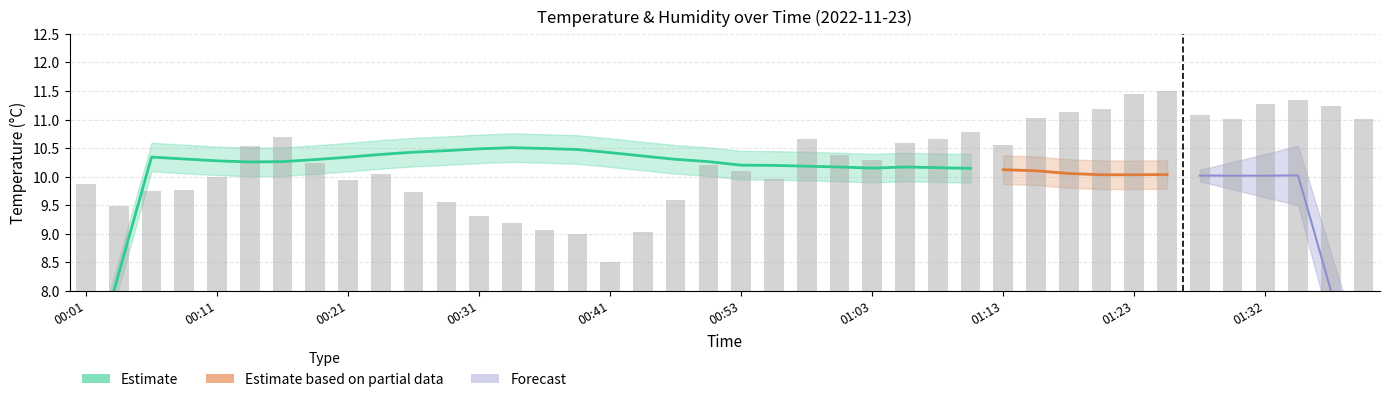

Reading left to right, what are all the values shown in this chart?

00:01=9.9	00:03=9.5	00:06=9.7	00:08=9.8	00:11=10.0	00:13=10.5	00:16=10.7	00:18=10.2	00:21=9.9	00:23=10.0	00:26=9.7	00:28=9.6	00:31=9.3	00:33=9.2	00:36=9.1	00:38=9.0	00:41=8.5	00:43=9.0	00:48=9.6	00:51=10.2	00:53=10.1	00:56=10.0	00:58=10.7	01:01=10.4	01:03=10.3	01:06=10.6	01:08=10.7	01:11=10.8	01:13=10.6	01:15=11.0	01:18=11.1	01:20=11.2	01:23=11.5	01:25=11.5	01:28=11.1	01:30=11.0	01:32=11.3	01:35=11.3	01:37=11.2	01:40=11.0